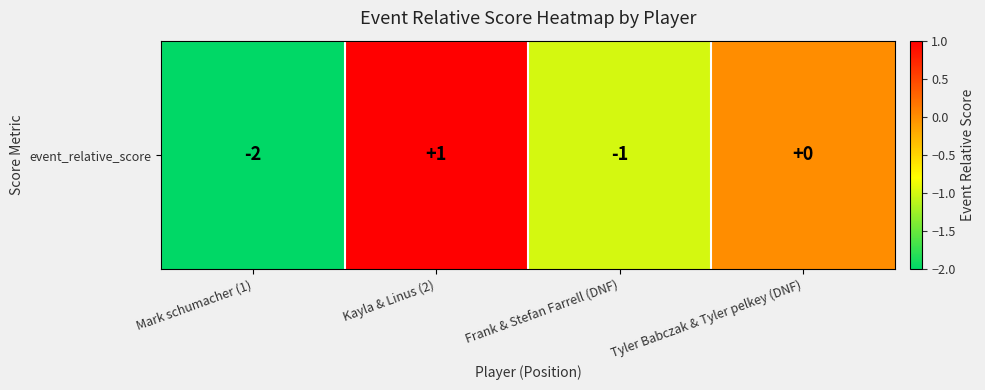

List the labels in order of value, largest first.

Kayla & Linus (2), Tyler Babczak & Tyler pelkey (DNF), Frank & Stefan Farrell (DNF), Mark schumacher (1)